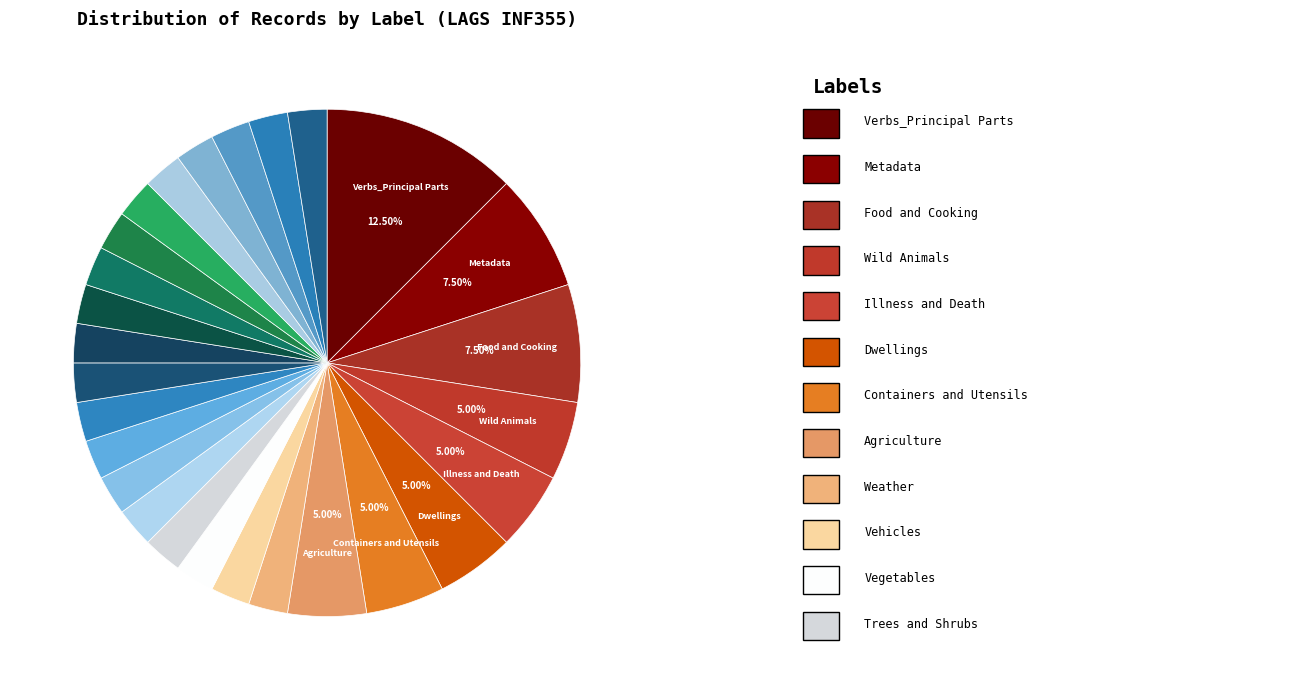

How many segments does this pie chart have?

27